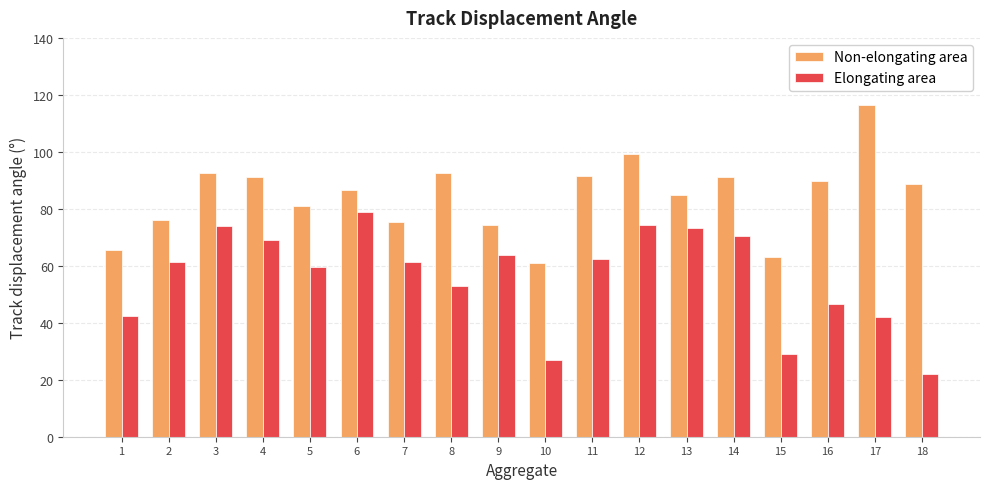

How many data points does each series have?

18